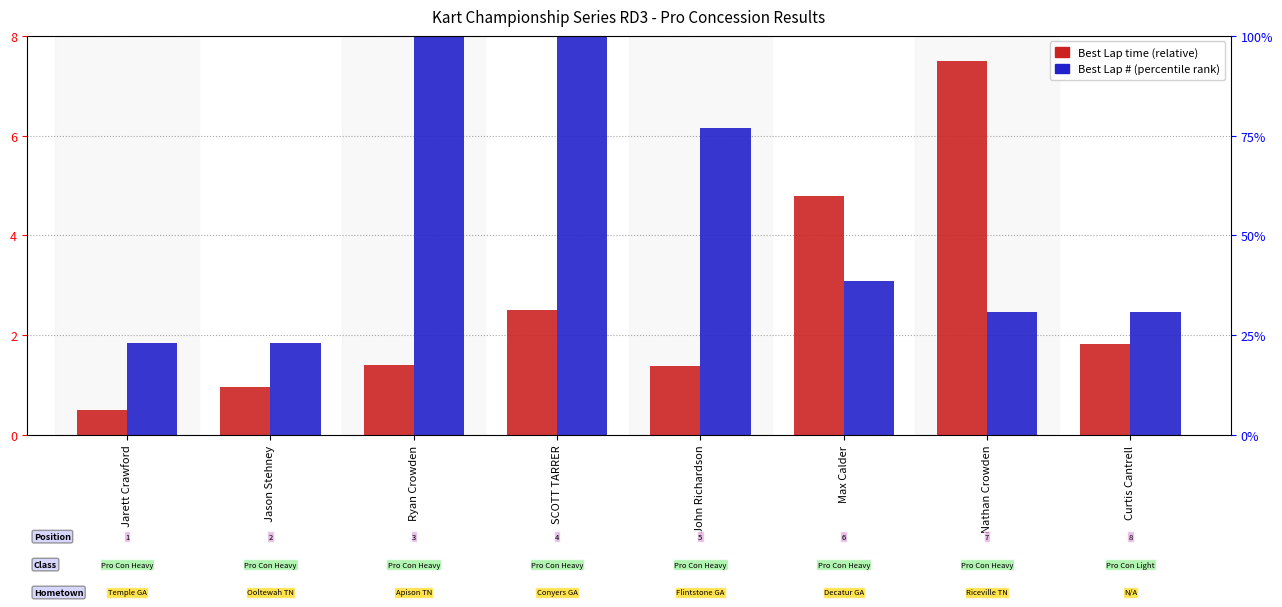

Reading left to right, what are all the values shown in this chart?

Best Lap time (scaled): 0.5	1.0	1.4	2.5	1.4	4.8	7.5	1.8
Best Lap (percentile): 1.8	1.8	8.0	8.0	6.2	3.1	2.5	2.5